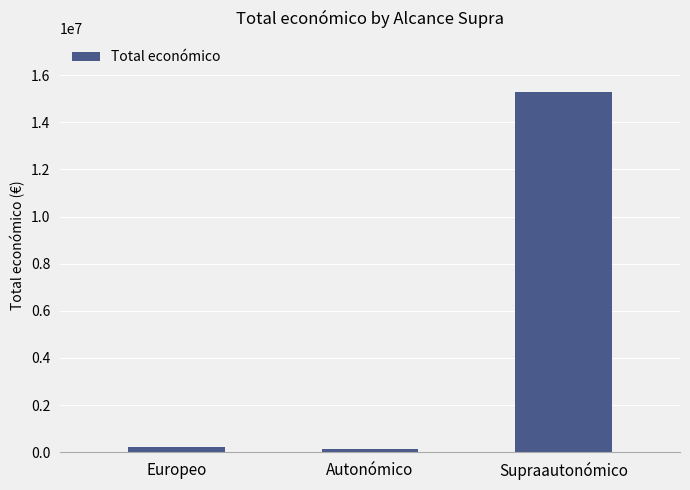

Reading left to right, list all the values displayed in this chart.

Europeo=206641	Autonómico=131657	Supraautonómico=15282696